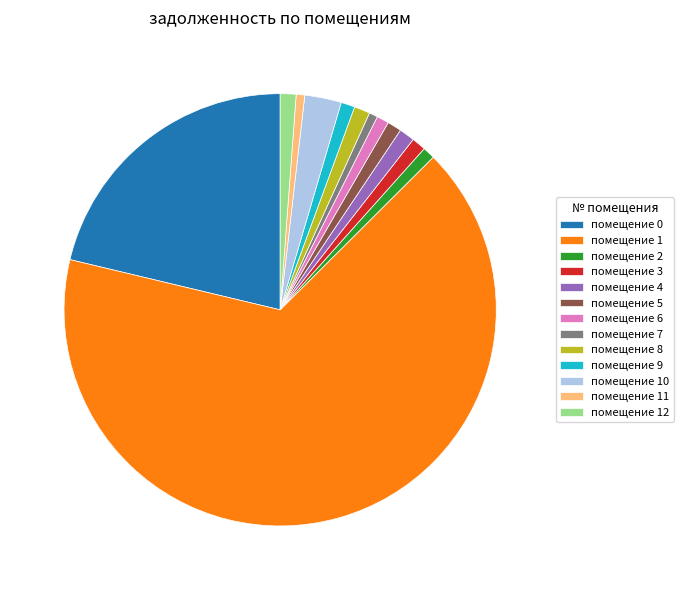

Which category has the biggest portion of the pie?

помещение 1